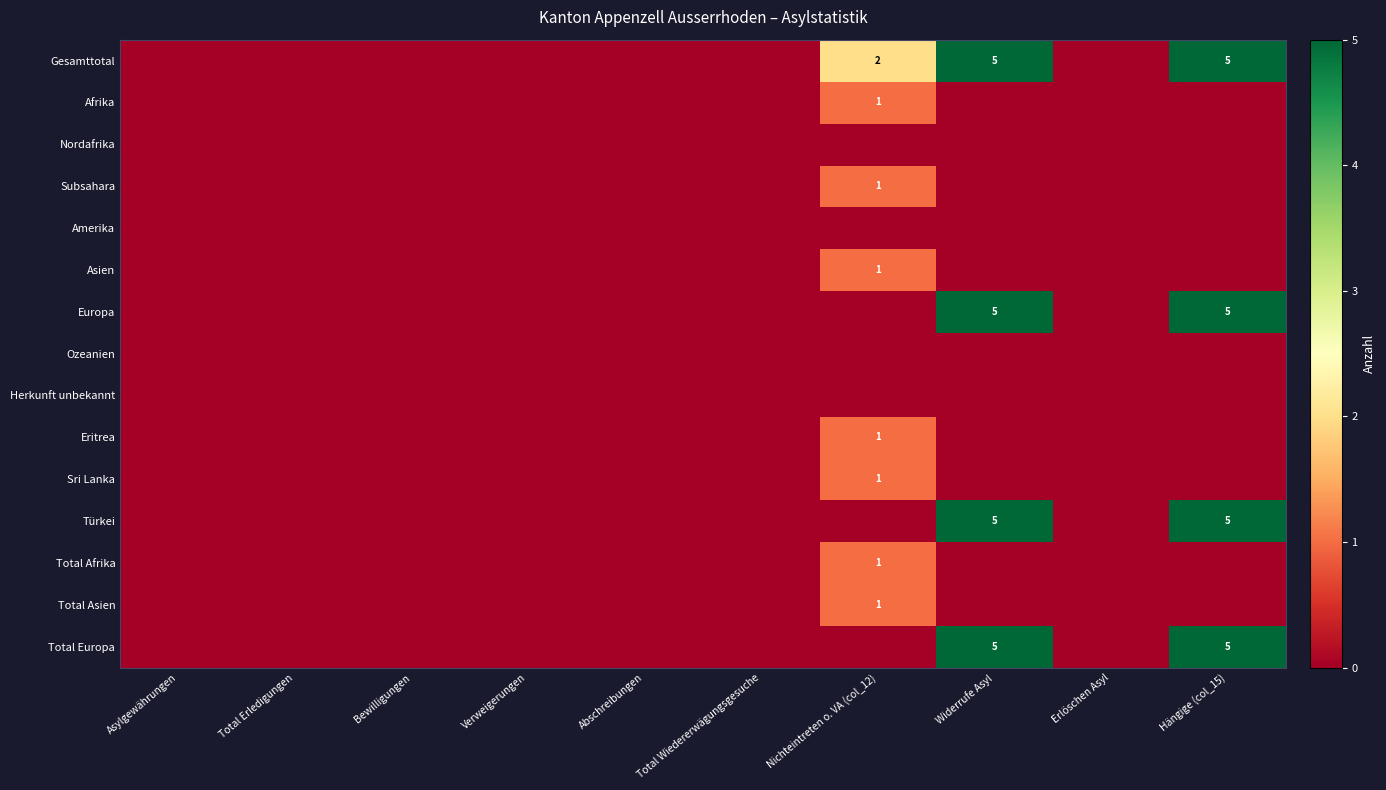

True or false: Total Europa has a value of 5 at Widerrufe Asyl.

True